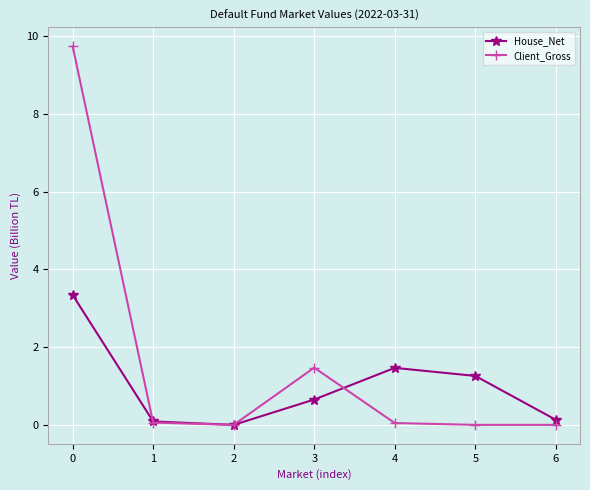

The value of House_Net at 3 is 1.1. True or false?

False